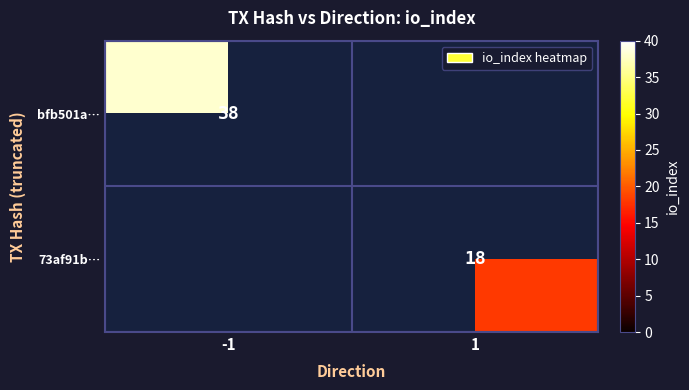

Is it true that bfb501a… equals 38 at -1?

True